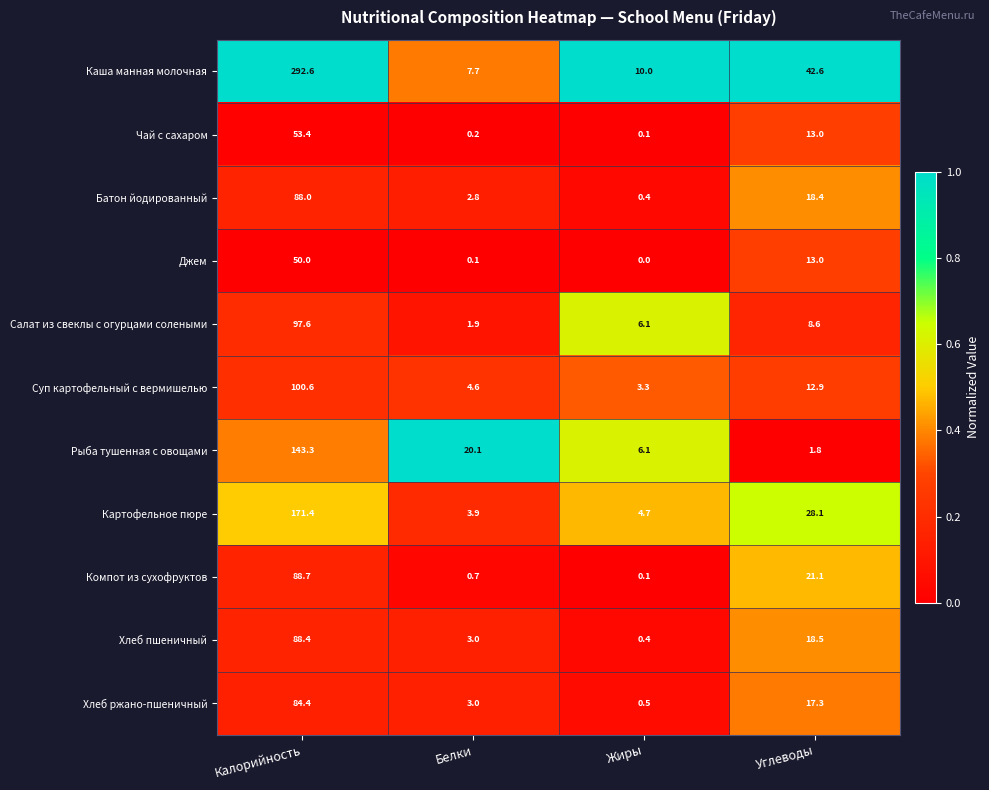

What is the total value across all series at Углеводы?

195.3